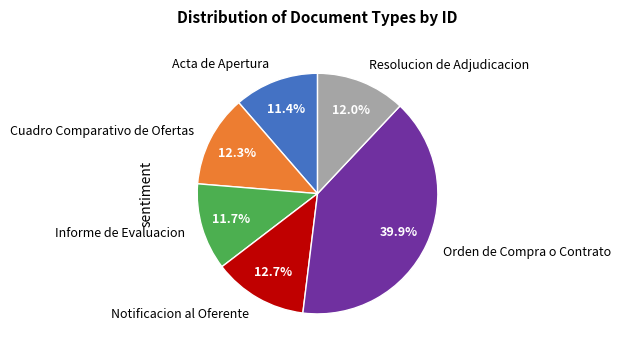

Is the sum of Orden de Compra o Contrato and Acta de Apertura greater than half?

Yes